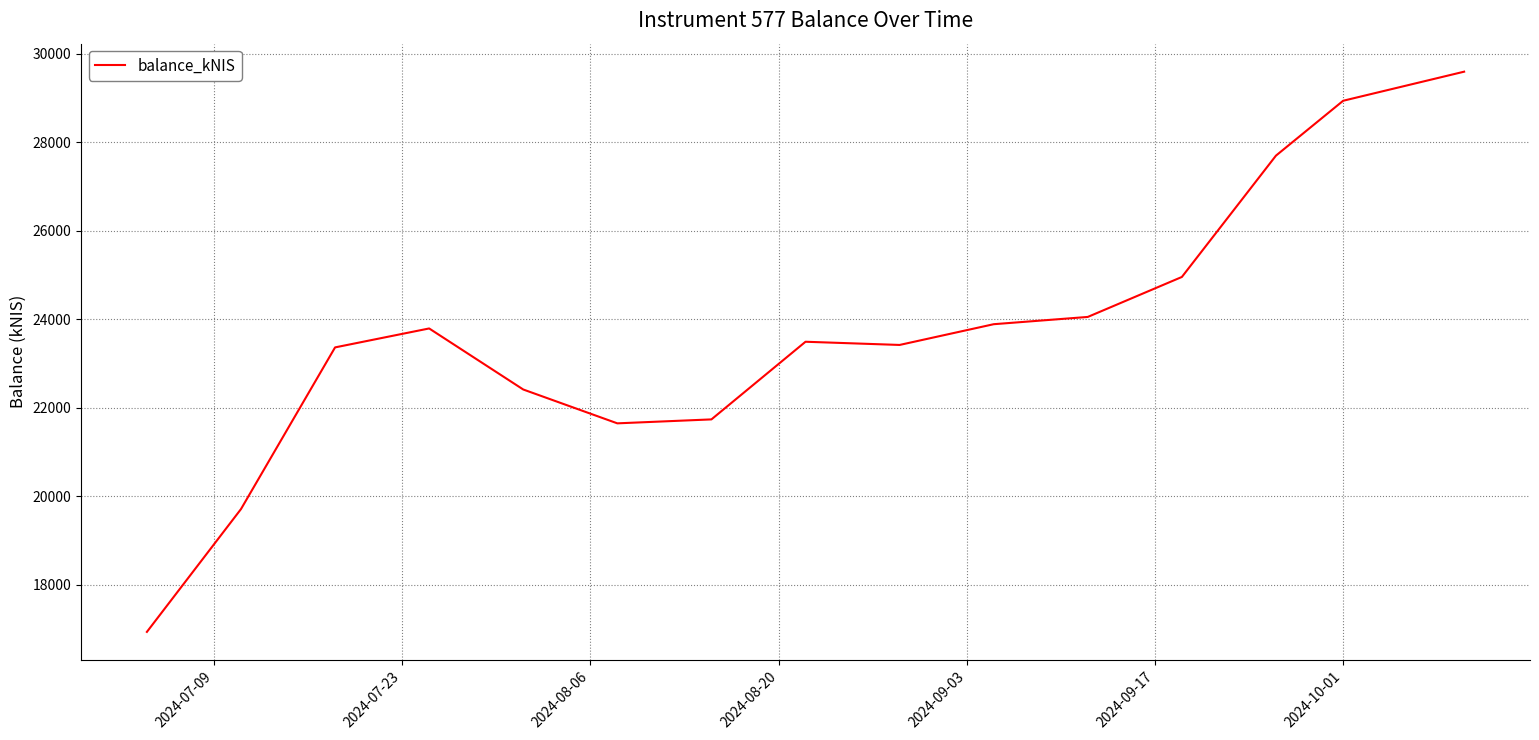

What is the minimum value shown in the chart?

16936.1